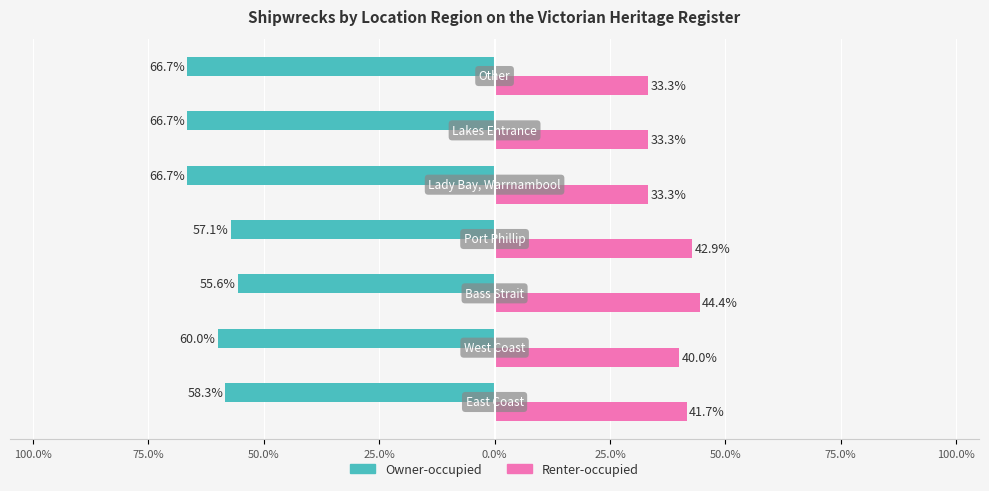

What are all the series names shown in the legend?

Owner-occupied, Renter-occupied